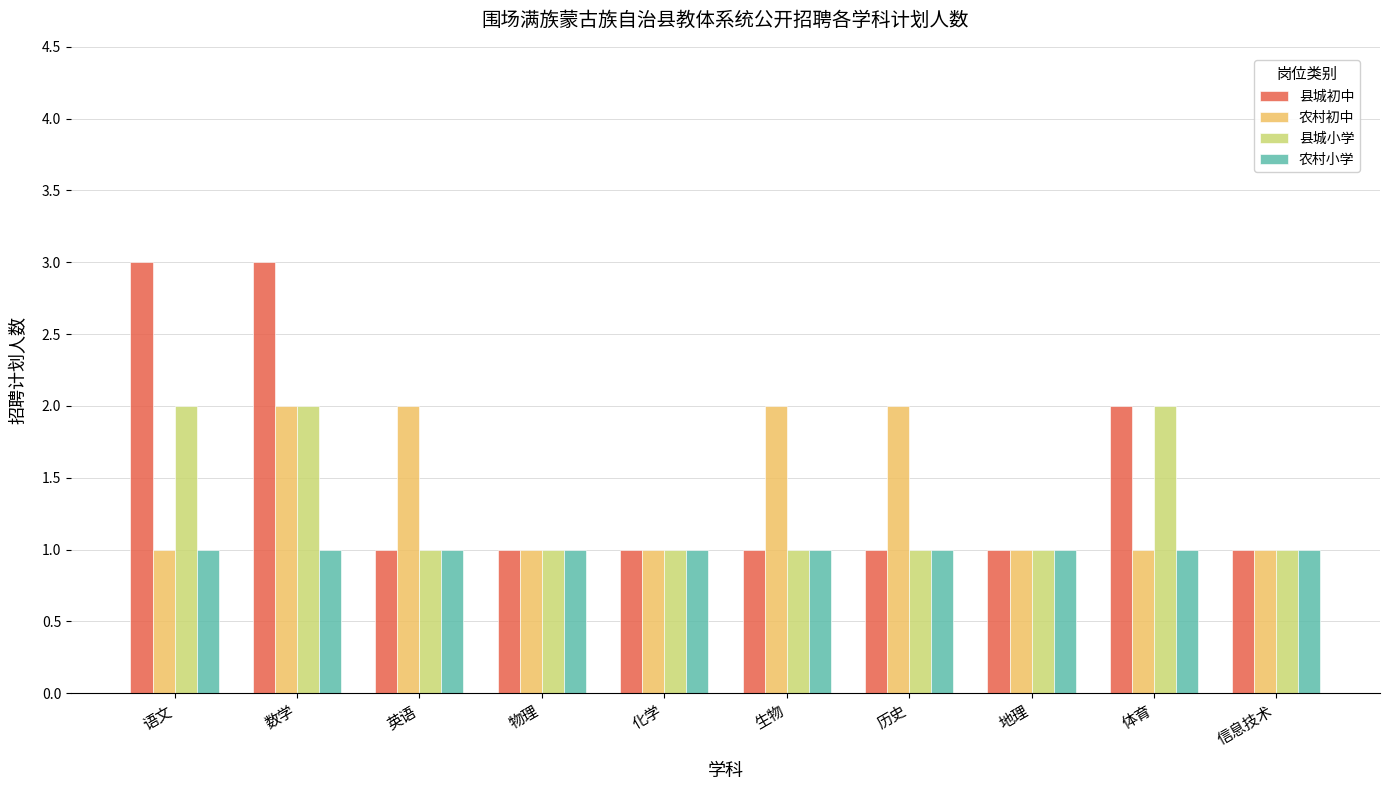

Which series changed the most between 历史 and 地理?

农村初中